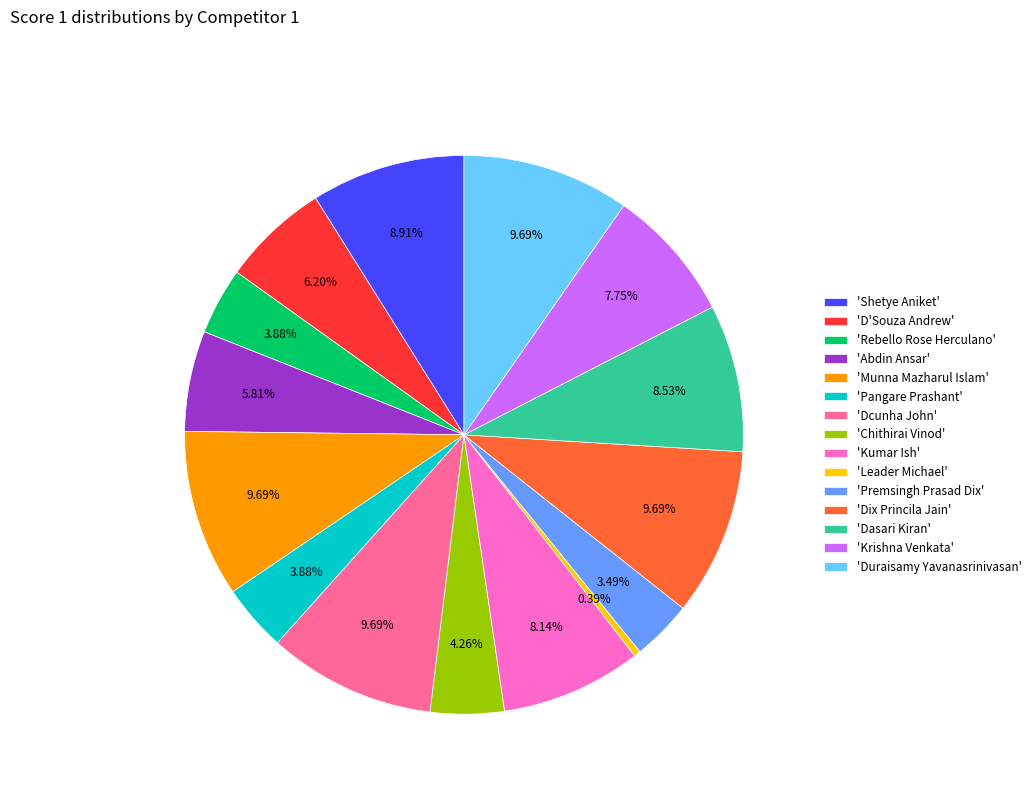

Combined, do 'Abdin Ansar' and 'Shetye Aniket' account for over 50%?

No